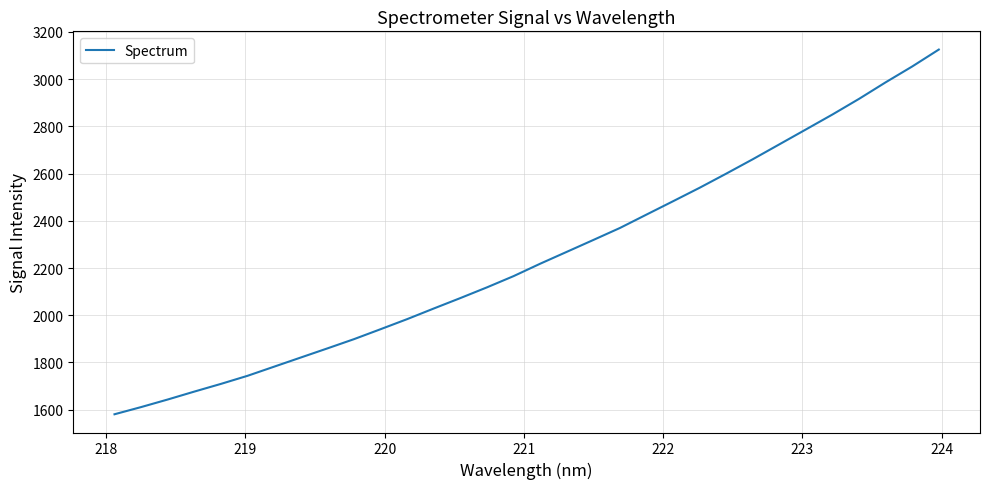

True or false: the data has more than 1 interior local peaks.

False